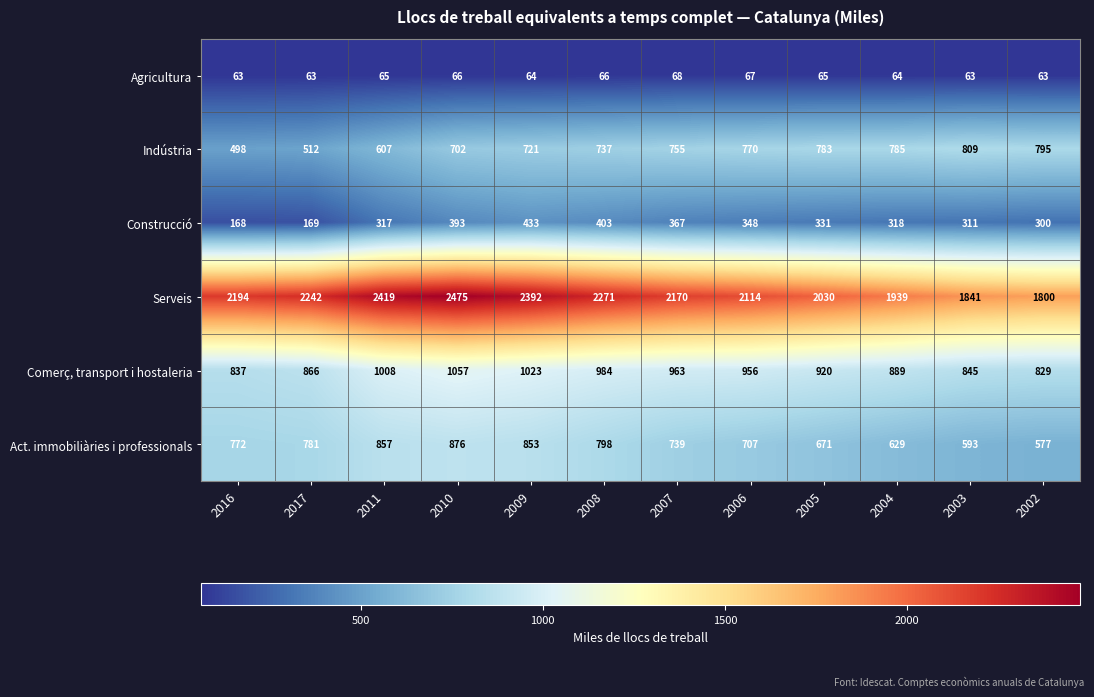

What is the greatest value displayed?

2475